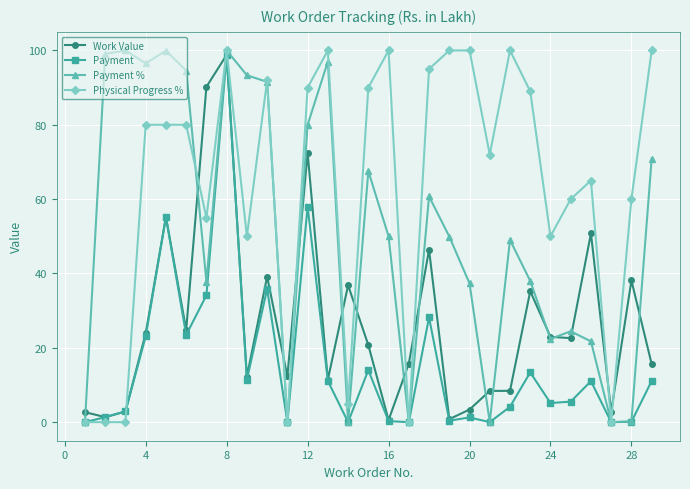

What is the maximum value shown in the chart?

100.0